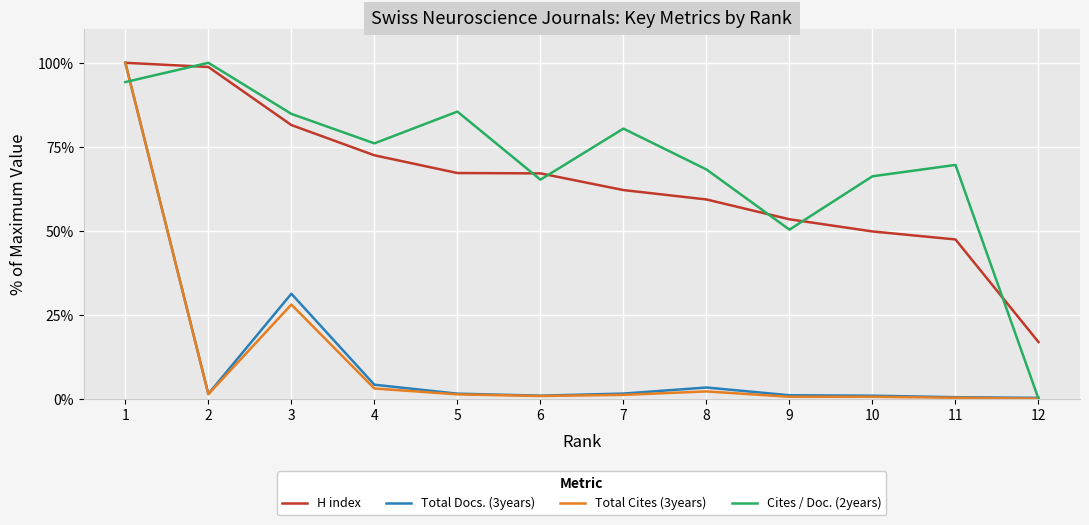

Does the chart display data point markers on the line(s)?

No